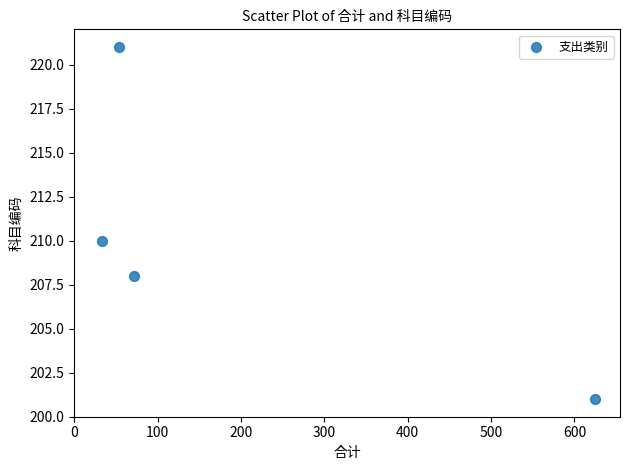

What is the range of Y values (max minus min)?

20